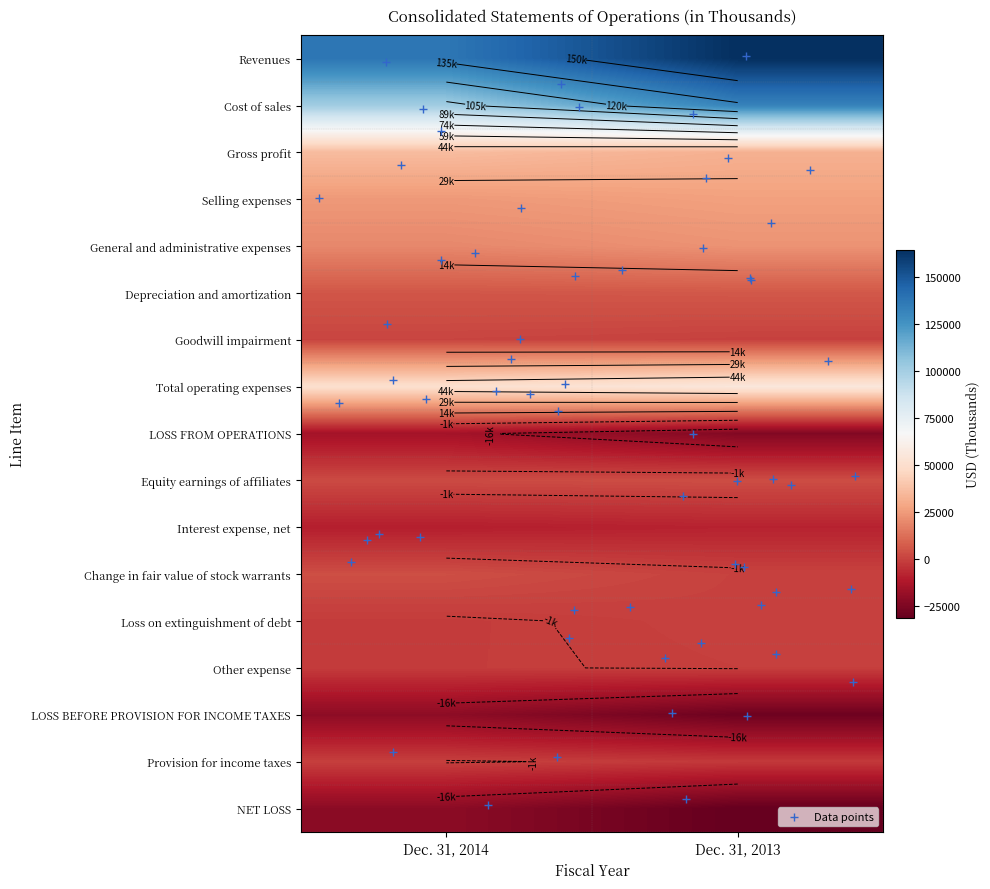

What is the sum of all Depreciation and amortization values?

11868